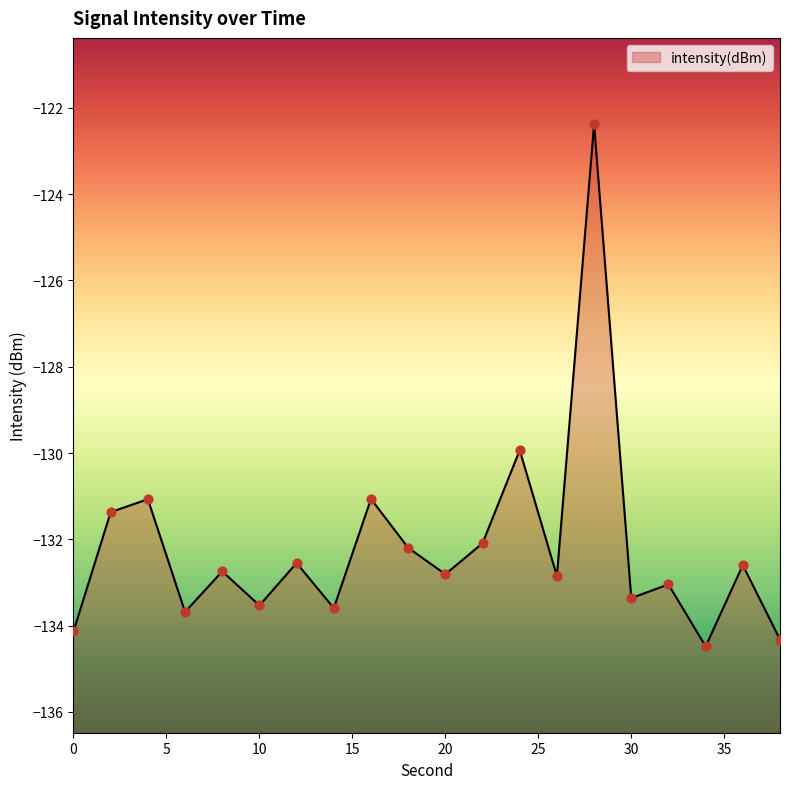

Which has a higher value, 22 or 36?

22